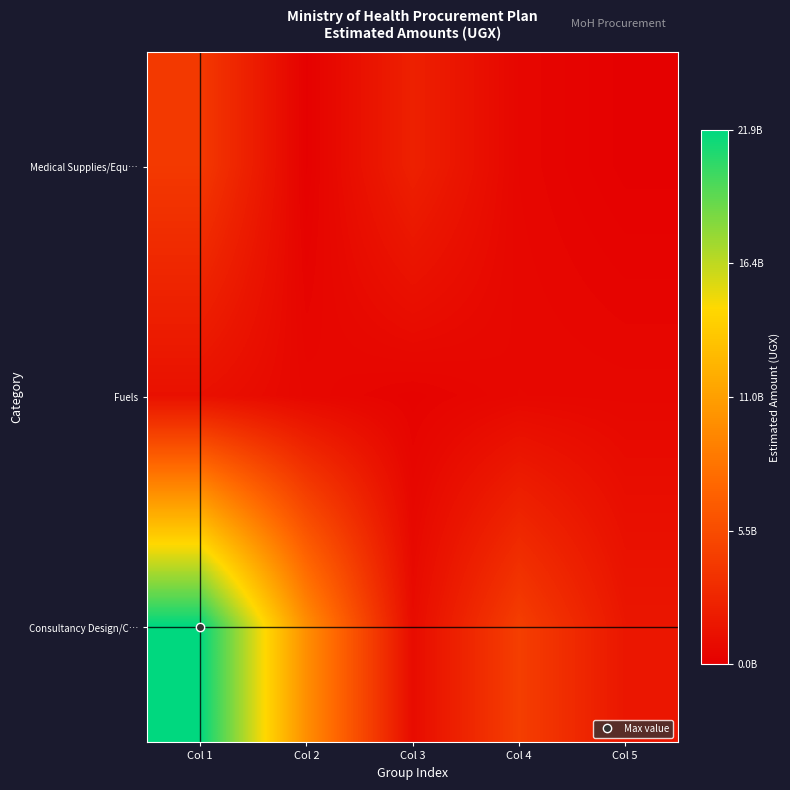

Reading left to right, transcribe all the data shown in this chart.

Medical Supplies/Equ…: Col 1=4118128000	Col 2=140823000	Col 3=2361098519	Col 4=506199230	Col 5=126000000
Fuels: Col 1=1244211000	Col 2=576000000	Col 3=297433146	Col 4=602800180	Col 5=564000000
Consultancy Design/C…: Col 1=21920812000	Col 2=9917450000	Col 3=872086652	Col 4=4494154666	Col 5=1639063119